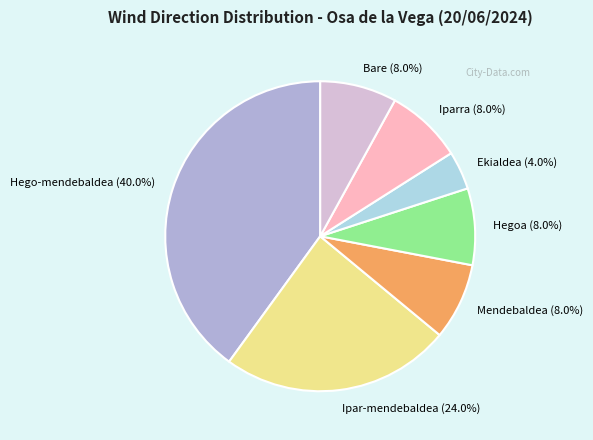

To the nearest percent, what percentage of the pie is Ekialdea?

4%